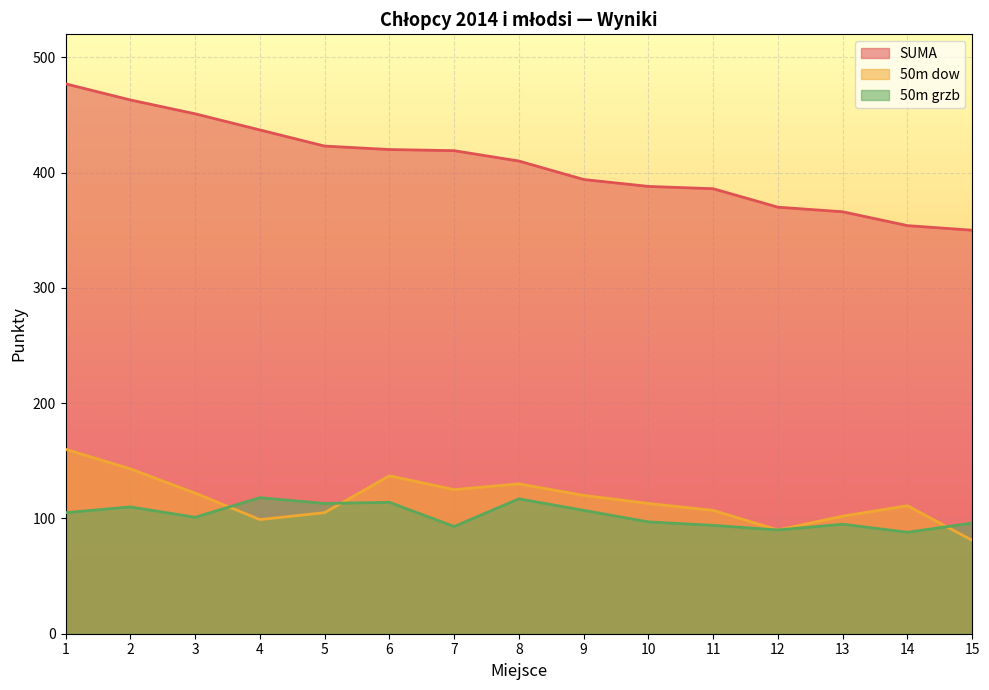

Reading left to right, transcribe all the data shown in this chart.

SUMA: 1=477	2=463	3=451	4=437	5=423	6=420	7=419	8=410	9=394	10=388	11=386	12=370	13=366	14=354	15=350
50m dow: 1=160	2=143	3=122	4=99	5=105	6=137	7=125	8=130	9=120	10=113	11=107	12=90	13=102	14=111	15=81
50m grzb: 1=105	2=110	3=101	4=118	5=113	6=114	7=93	8=117	9=107	10=97	11=94	12=90	13=95	14=88	15=96